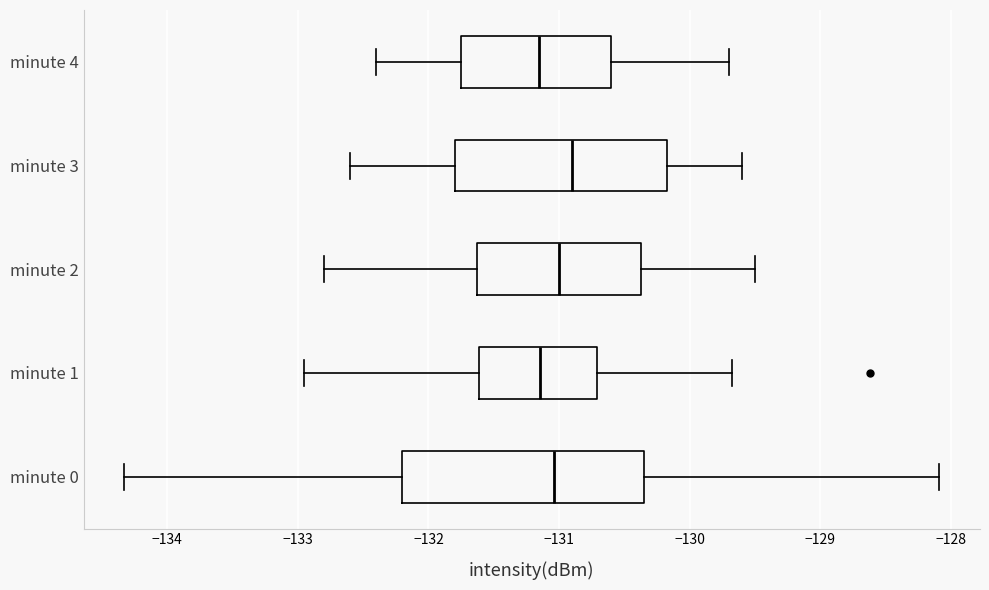

Reading bottom to top, transcribe this box plot: for each box, give where its median line is, the range the box spans, and where its two whiskers end, as read against the x-axis. The values are not printed on the chart, so give them approximately, as read against the axis.

minute 0: median -131.0, box -132.2 to -130.3, whiskers -134.3 to -128.1
minute 1: median -131.1, box -131.6 to -130.7, whiskers -133.0 to -129.7
minute 2: median -131.0, box -131.6 to -130.4, whiskers -132.8 to -129.5
minute 3: median -130.9, box -131.8 to -130.2, whiskers -132.6 to -129.6
minute 4: median -131.1, box -131.7 to -130.6, whiskers -132.4 to -129.7